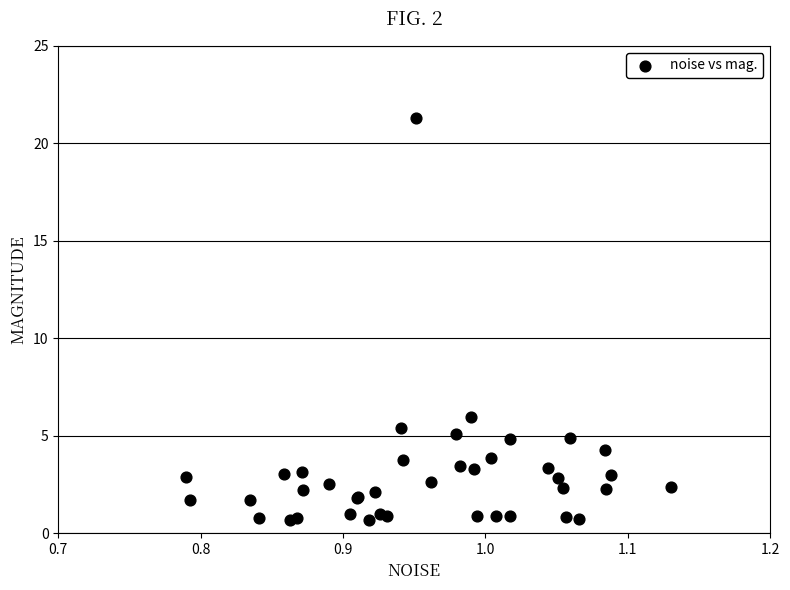

What Y value in the scatter plot is closest to 10?

6.0